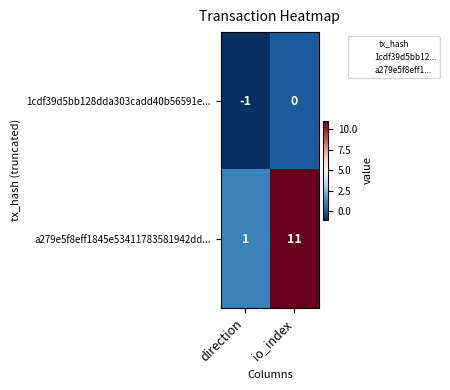

The value of a279e5f8eff1845e53411783581942dd... at io_index is 11. True or false?

True